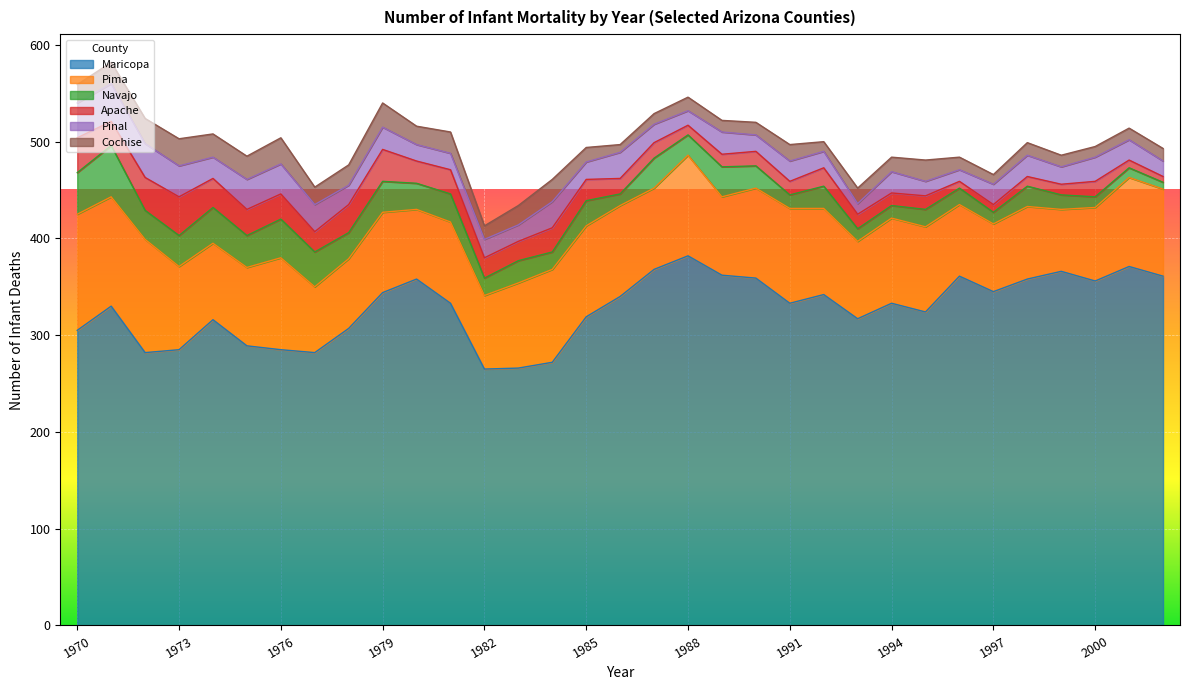

Rank the categories by Maricopa value from lowest to highest.

1982, 1983, 1984, 1972, 1977, 1973, 1976, 1975, 1970, 1978, 1974, 1993, 1985, 1995, 1971, 1981, 1991, 1994, 1986, 1992, 1979, 1997, 2000, 1980, 1998, 1990, 1996, 2002, 1989, 1999, 1987, 2001, 1988